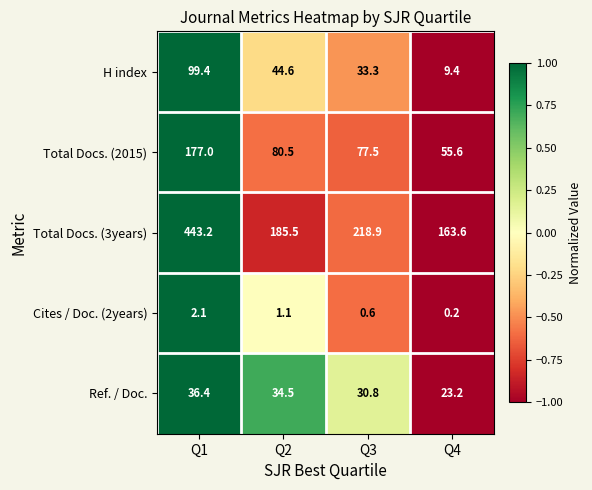

Reading right to left, what are all the values shown in this chart?

H index: 9.4	33.3	44.6	99.4
Total Docs. (2015): 55.6	77.5	80.5	177.0
Total Docs. (3years): 163.6	218.9	185.5	443.2
Cites / Doc. (2years): 0.2	0.6	1.1	2.1
Ref. / Doc.: 23.2	30.8	34.5	36.4